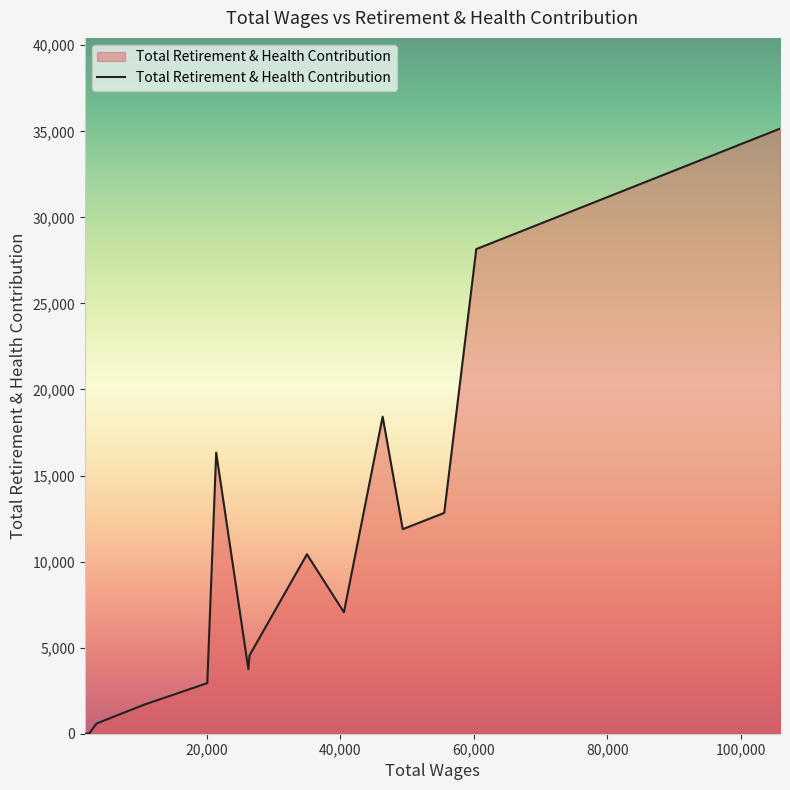

What is the difference between the maximum and minimum values?

35155